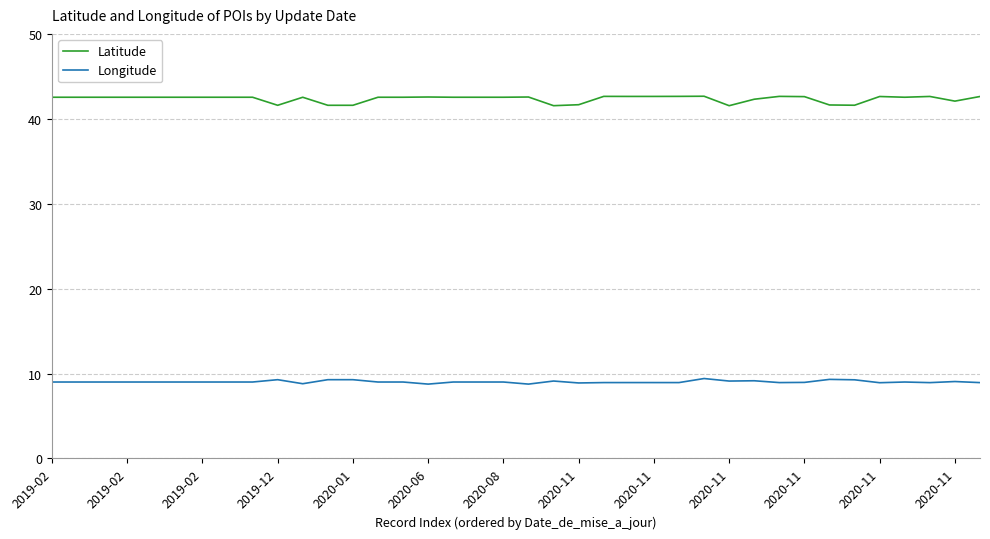

Which series has the largest range (max minus min)?

Latitude